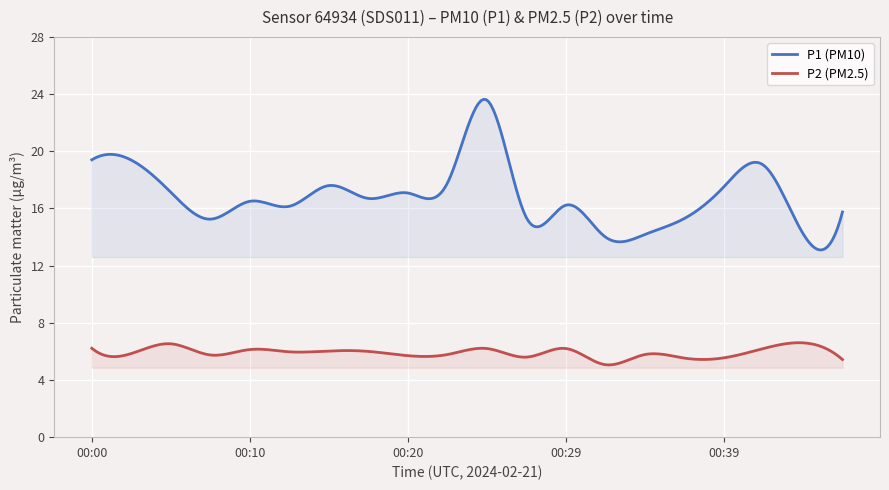

At 00:15, list the series in order from largest to smallest.

P1, P2